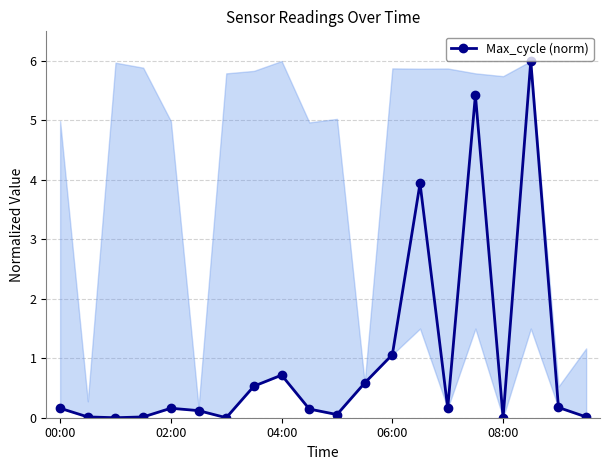

What is the maximum value shown in the chart?

6.0